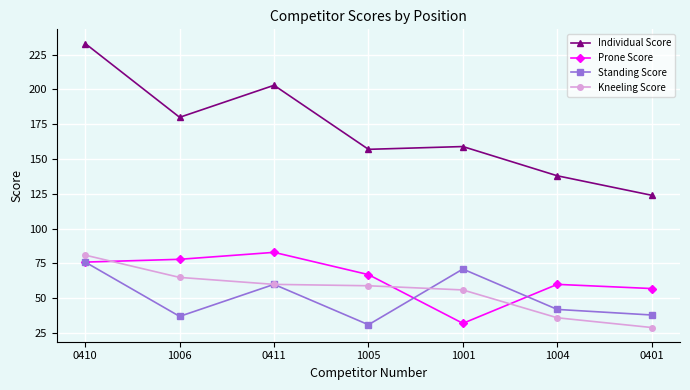

Is the value of Standing Score at 1001 greater than the value of Kneeling Score at 0401?

Yes